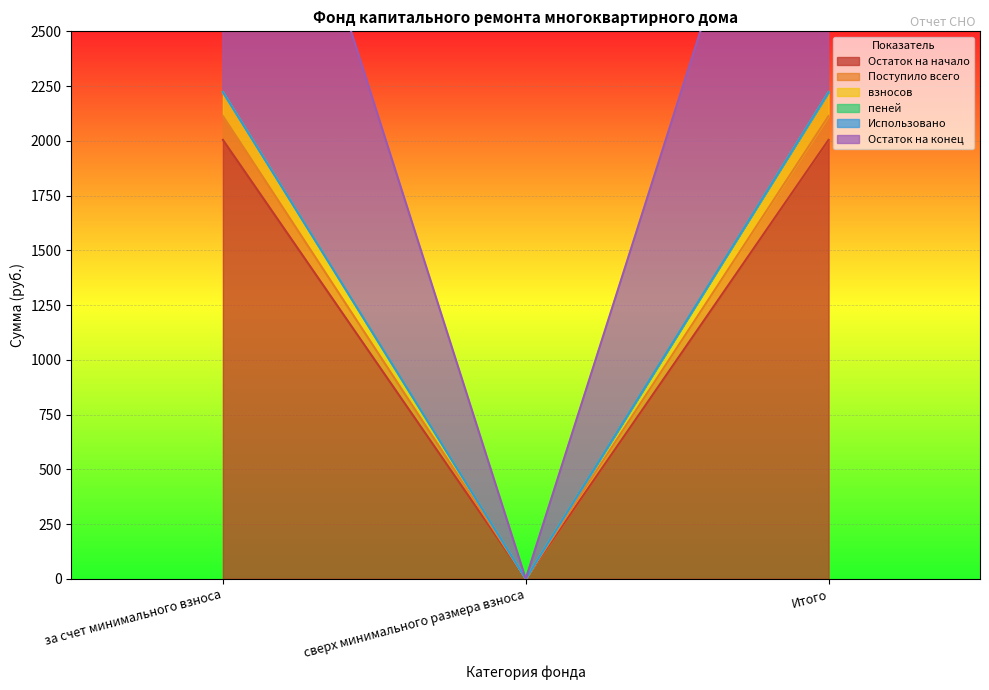

What is the highest value of the взносов series?

2222.4